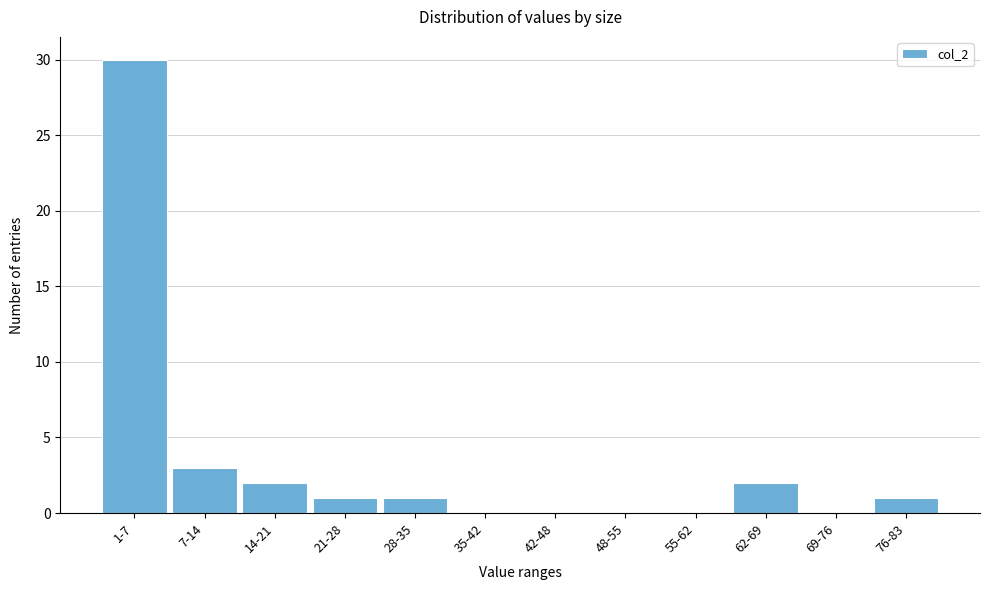

Reading left to right, list all the values displayed in this chart.

1-7=30	7-14=3	14-21=2	21-28=1	28-35=1	35-42=0	42-48=0	48-55=0	55-62=0	62-69=2	69-76=0	76-83=1